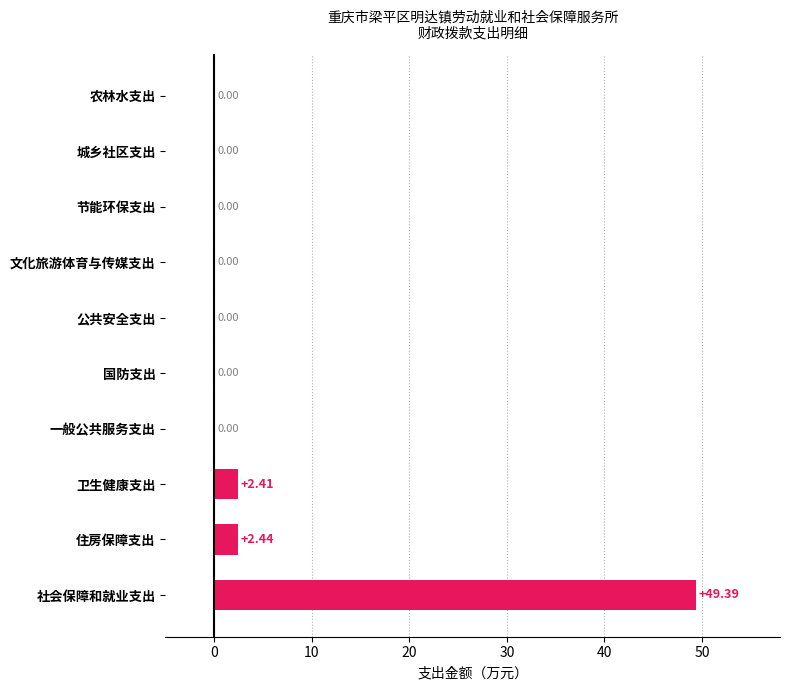

What is the average value?

5.4